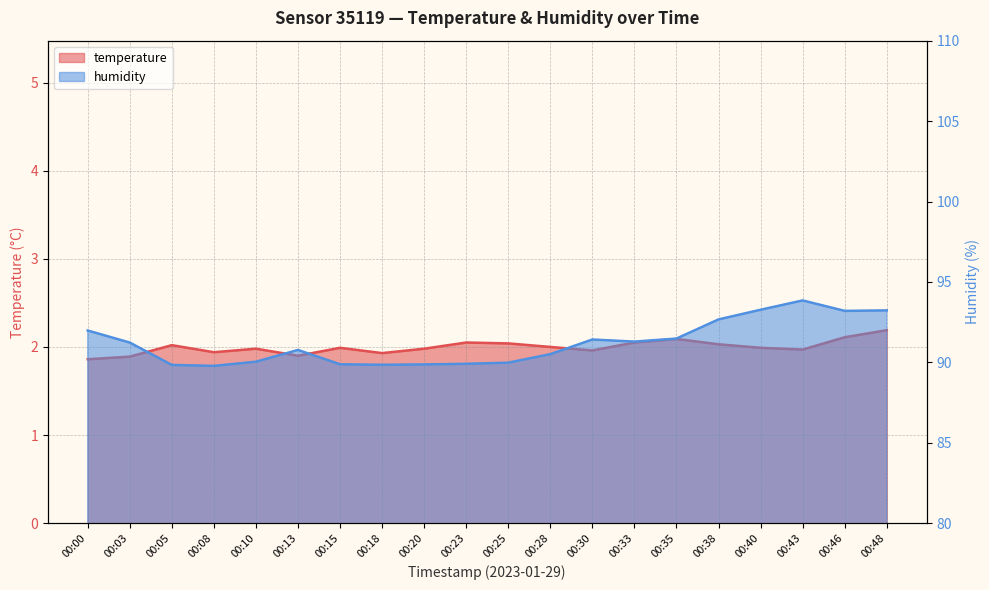

What is the difference between the humidity values at 00:35 and 00:43?

2.4